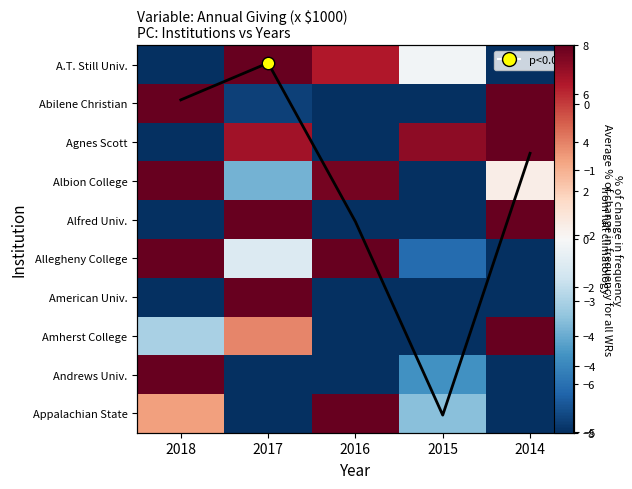

How many values in Appalachian State are below zero?

3